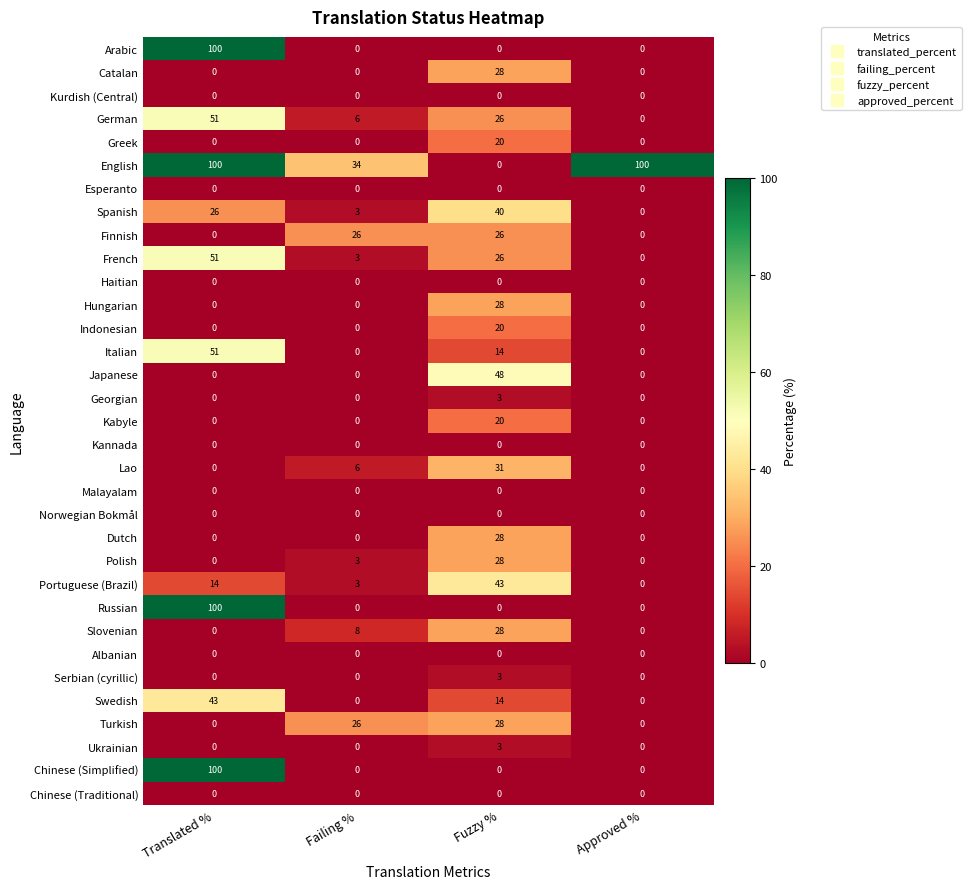

What is the total value across all series at Translated %?

636